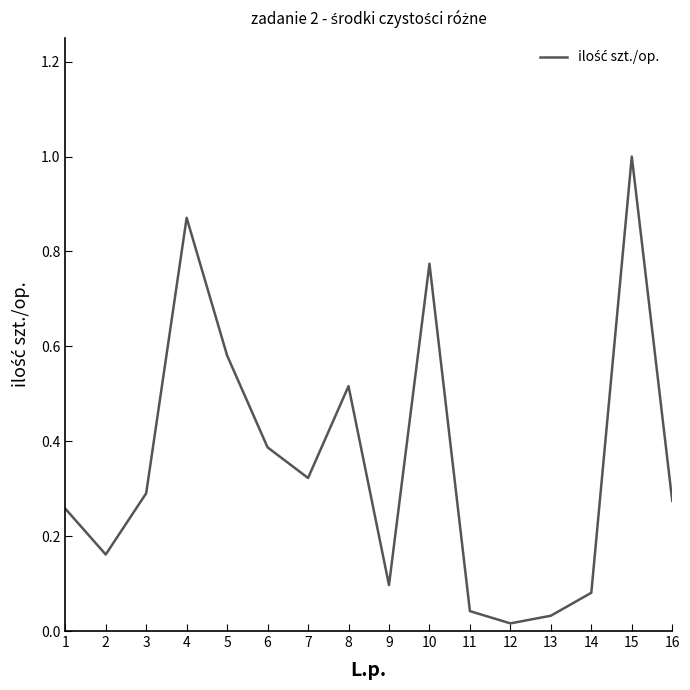

The value at 9 is 0.0. True or false?

False